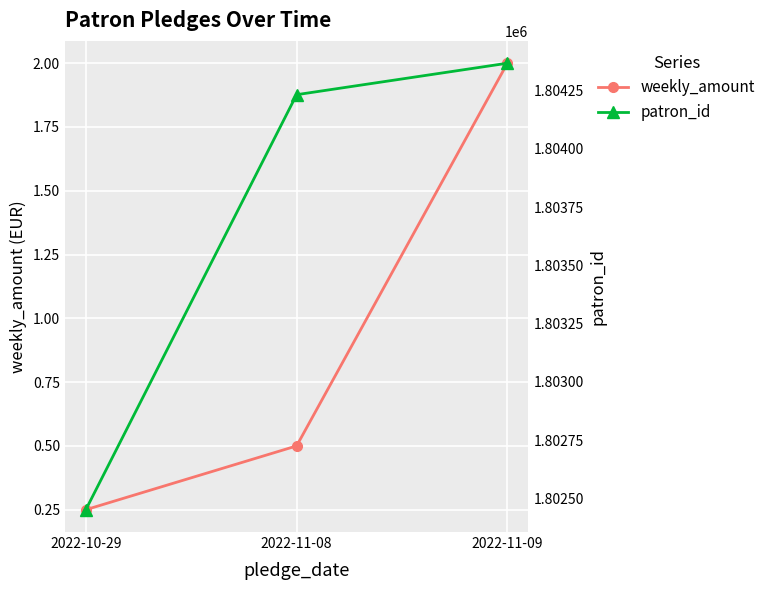

What is the total value across all series at 2022-11-09?

1804369.0